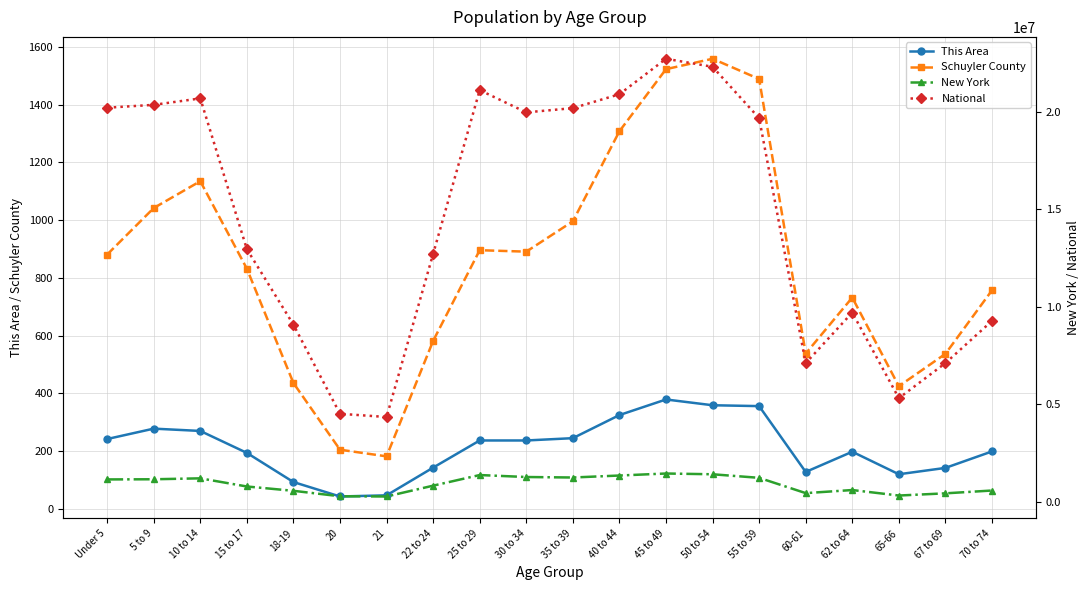

What is the label of the 11th point from the left?

35 to 39